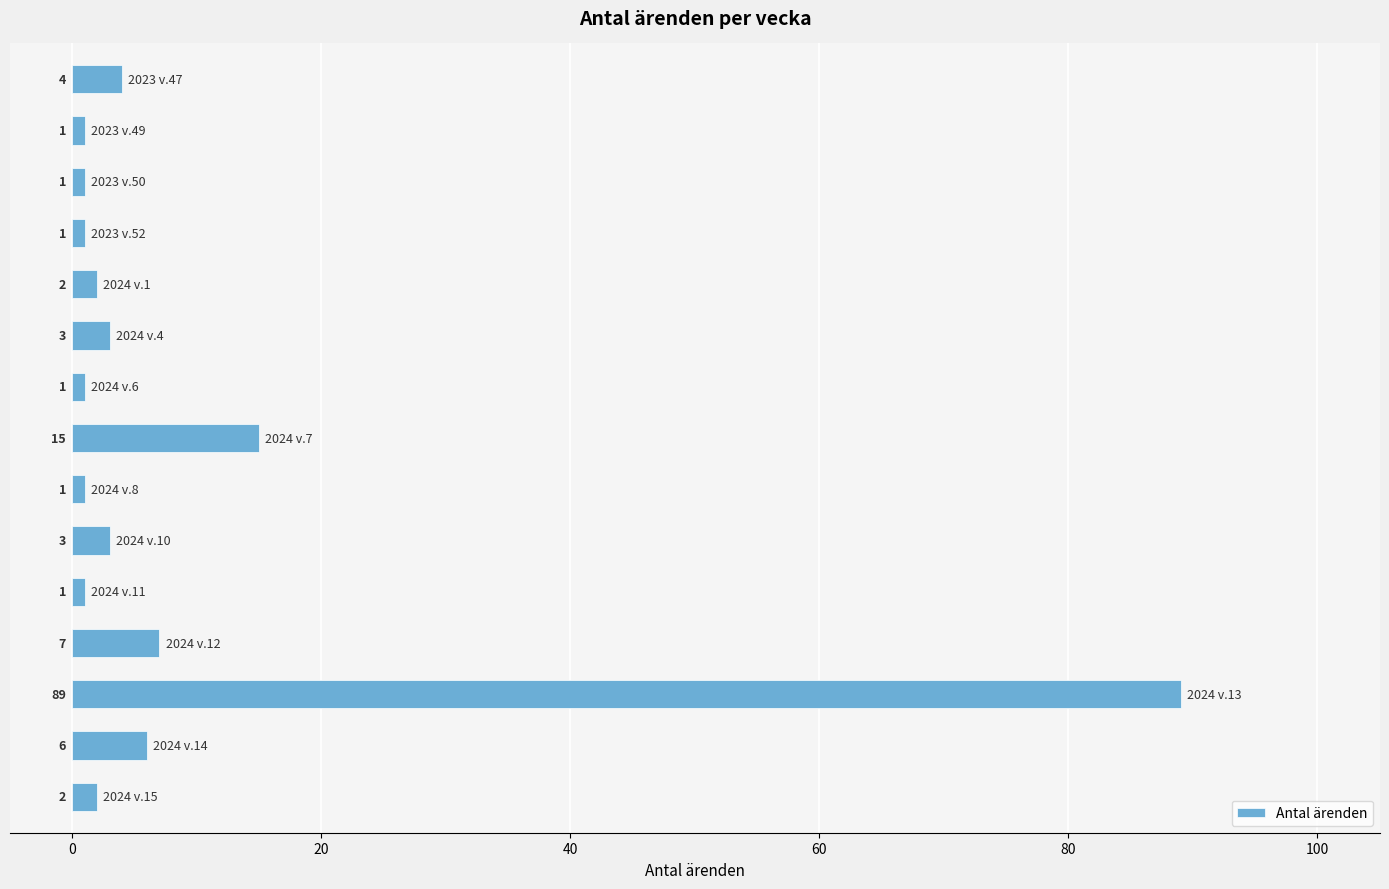

What is the value of the 2nd bar from the top?

1